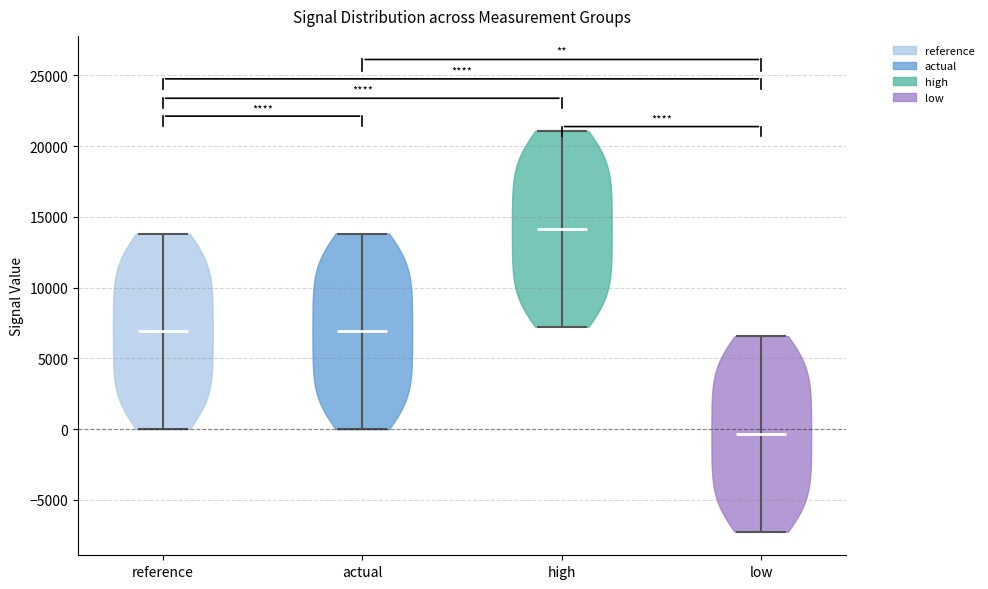

Which violin has the lowest median line?

low